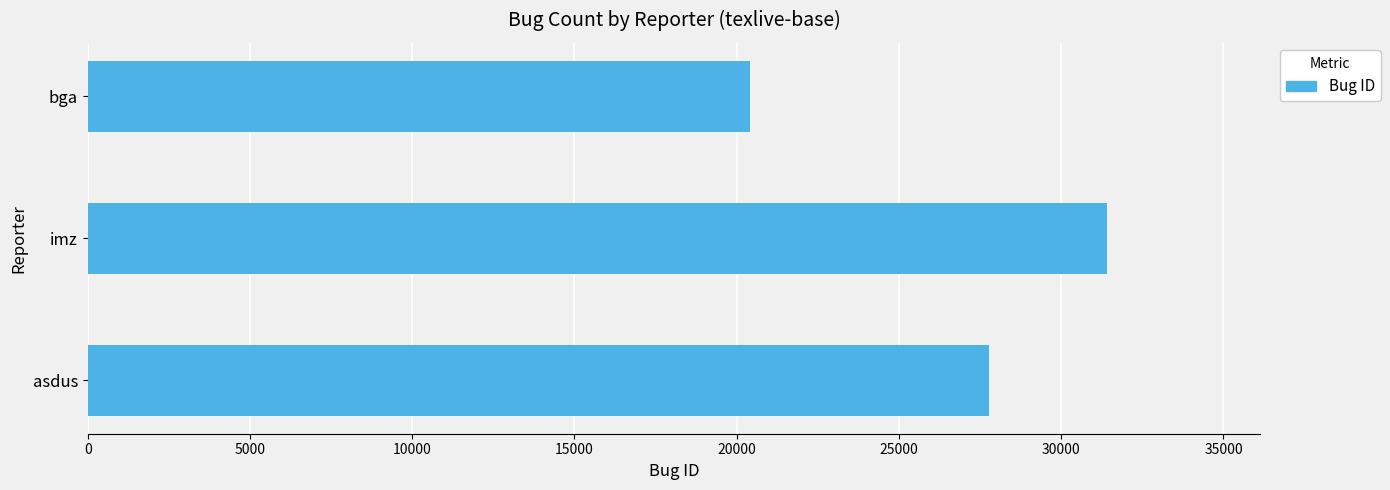

How many data points are less than 27765?

1